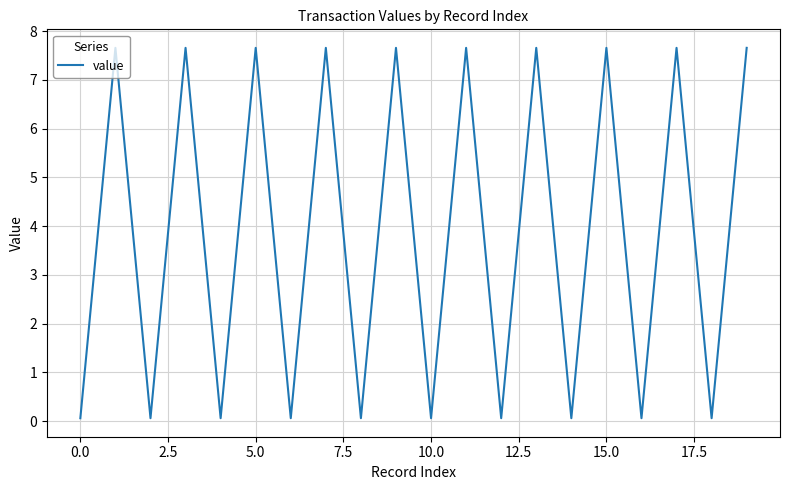

What is the maximum value shown in the chart?

7.7